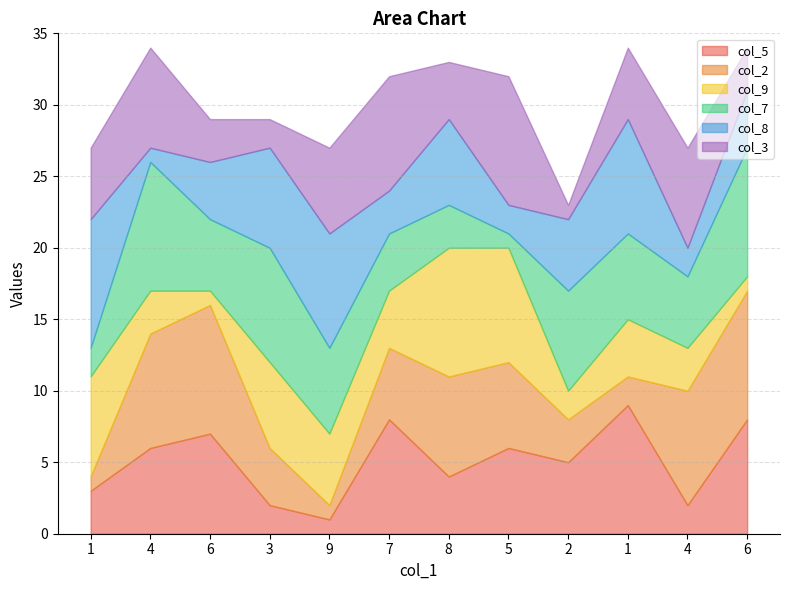

What is the difference between the highest and lowest values at 4?

8